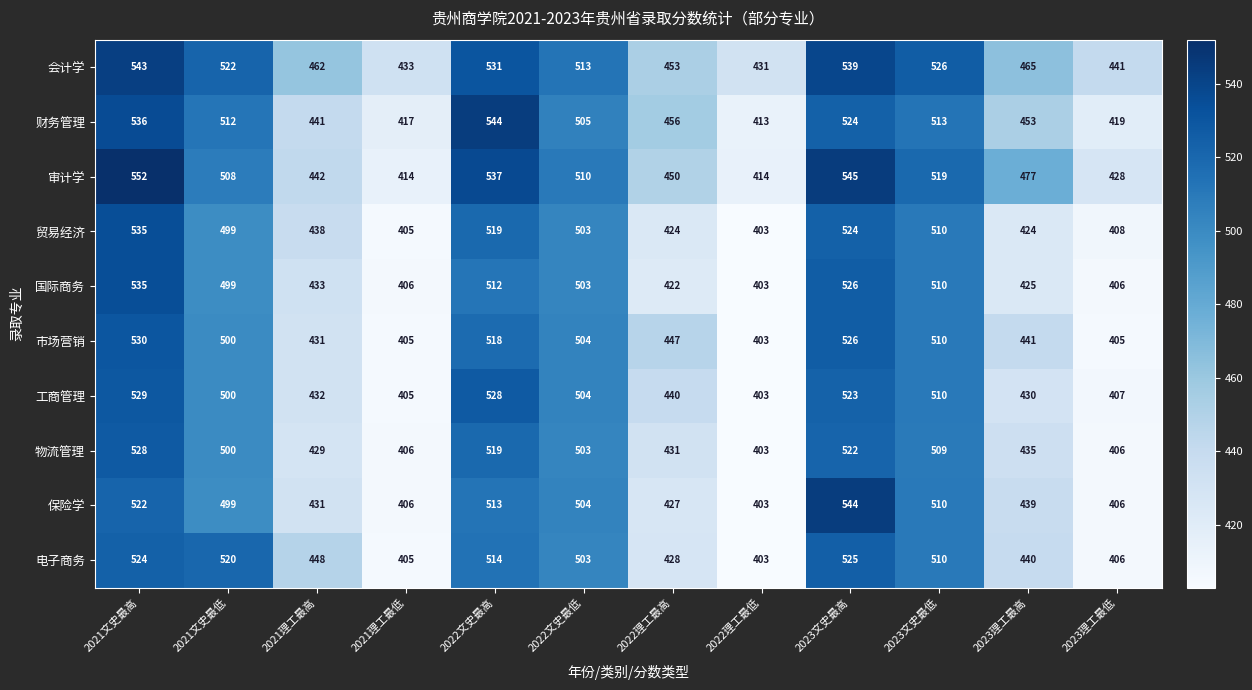

What is the sum of the 保险学 values at 2021理工最低 and 2021文史最低?

905